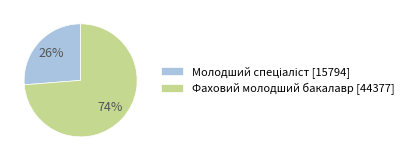

How many slices are in this pie chart?

2